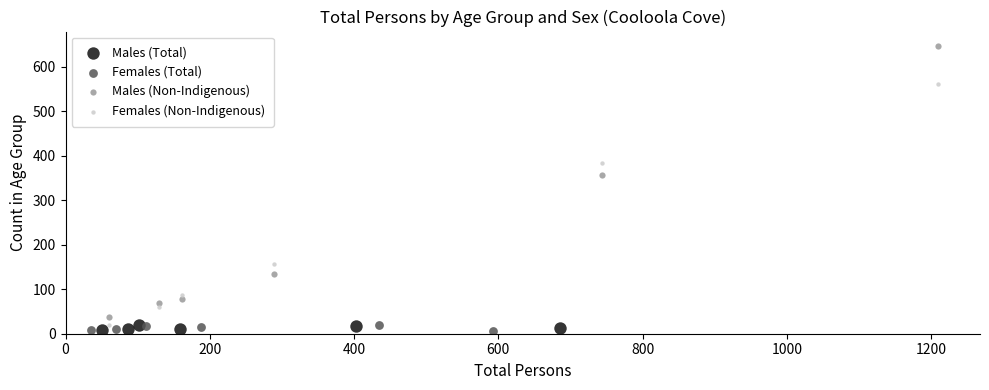

Which series has the widest spread of Y values?

Males (Non-Indigenous)